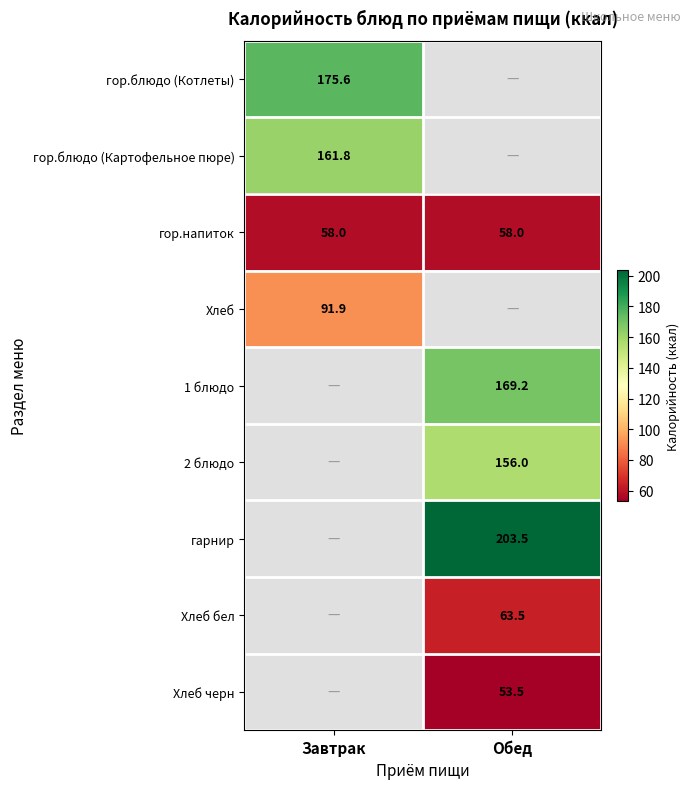

What is the greatest value displayed?

203.5